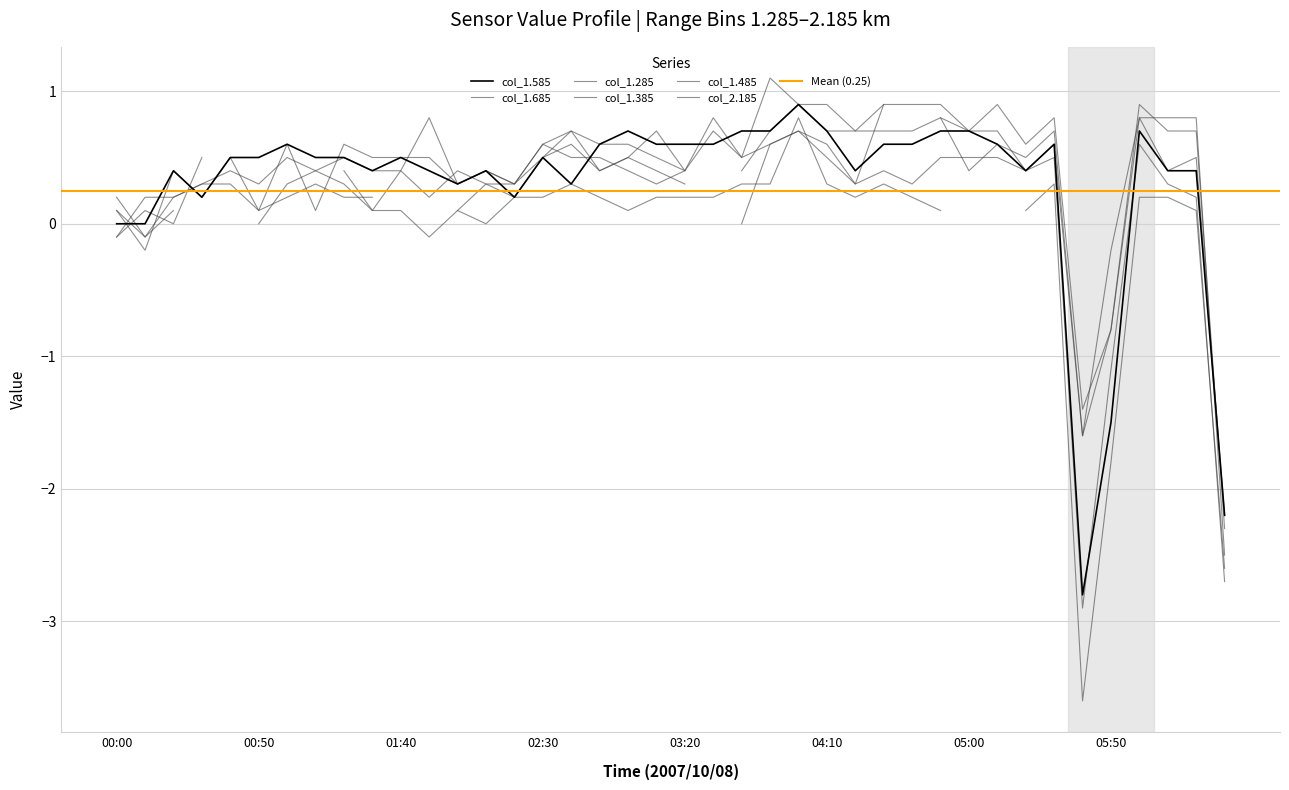

What is the lowest value of the col_1.685 series?

-2.9